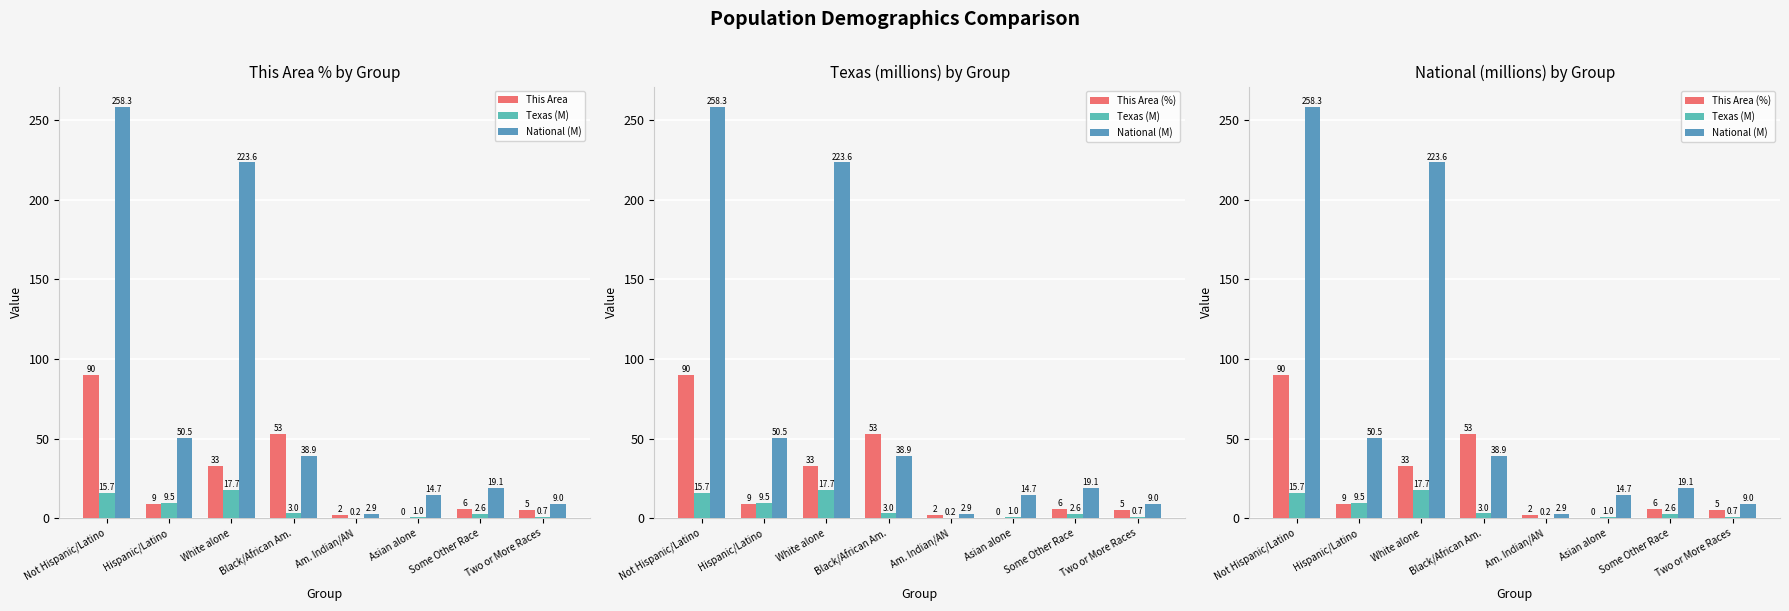

Are the bars grouped side by side (vs. stacked)?

Yes